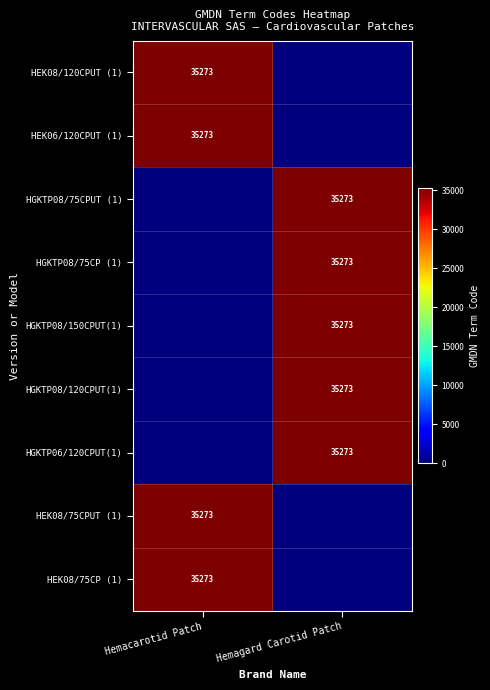

The value of HGKTP08/75CP (1) at Hemagard Carotid Patch is 19286. True or false?

False